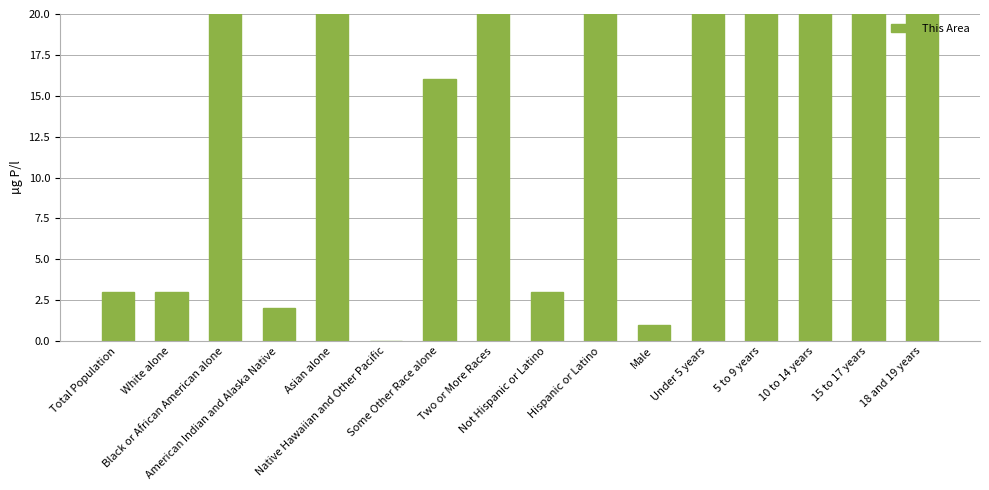

Reading left to right, list all the values displayed in this chart.

Total Population=3	White alone=3	Black or African American alone=23	American Indian and Alaska Native=2	Asian alone=30	Native Hawaiian and Other Pacific=0	Some Other Race alone=16	Two or More Races=27	Not Hispanic or Latino=3	Hispanic or Latino=100	Male=1	Under 5 years=101	5 to 9 years=85	10 to 14 years=113	15 to 17 years=65	18 and 19 years=29